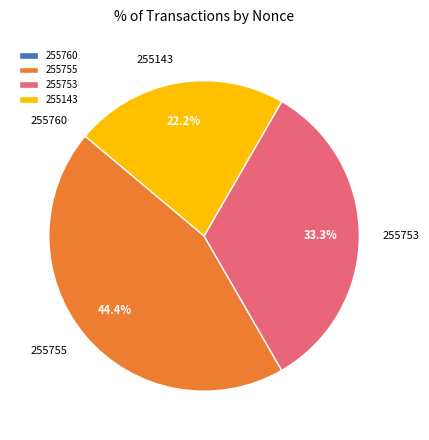

Is the sum of 255753 and 255143 greater than half?

Yes